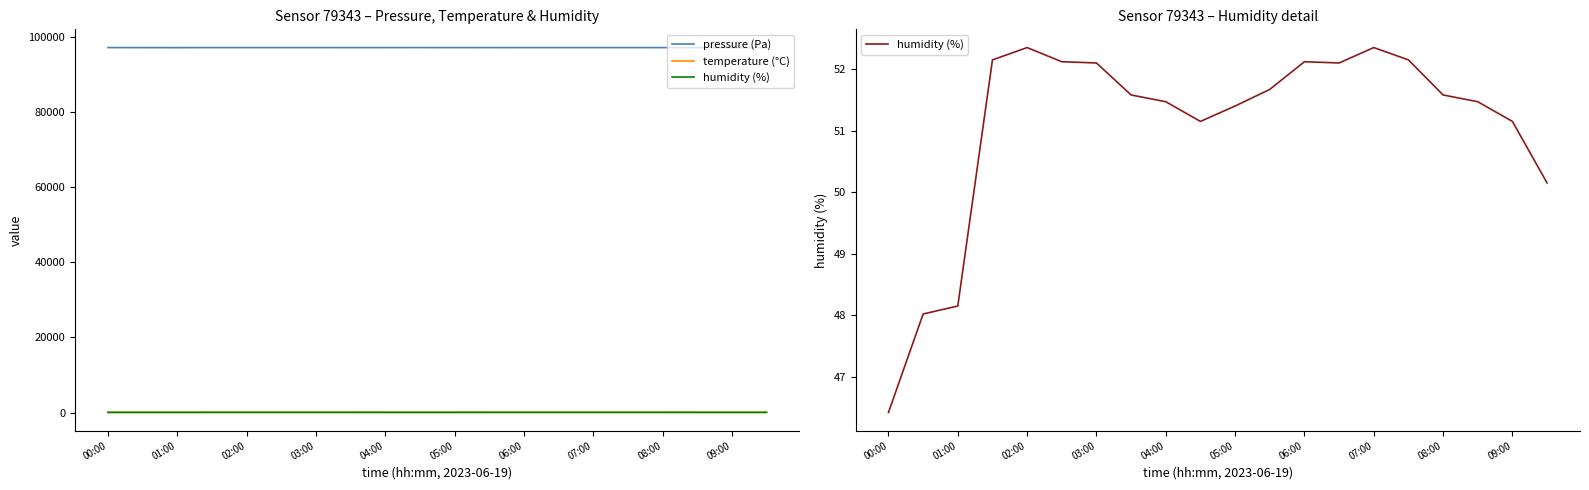

Reading left to right, what are all the values shown in this chart?

pressure (Pa): 97273.2	97268.2	97265.2	97271.0	97273.0	97270.3	97271.8	97274.2	97275.7	97278.0	97269.1	97277.0	97270.3	97271.8	97273.0	97271.0	97274.2	97275.7	97278.0	97279.5
temperature (°C): 19.7	19.5	19.5	17.8	17.9	18.0	17.9	17.8	17.8	18.3	18.1	18.1	18.0	17.9	17.9	17.8	17.8	17.8	18.3	18.3
humidity (%): 46.4	48.0	48.1	52.1	52.4	52.1	52.1	51.6	51.5	51.1	51.4	51.7	52.1	52.1	52.4	52.1	51.6	51.5	51.1	50.1